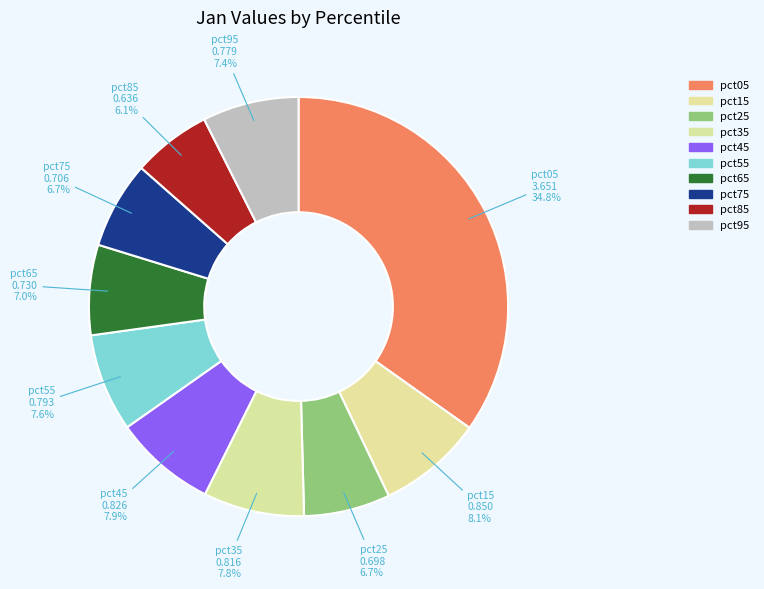

Count the number of slices in the pie.

10